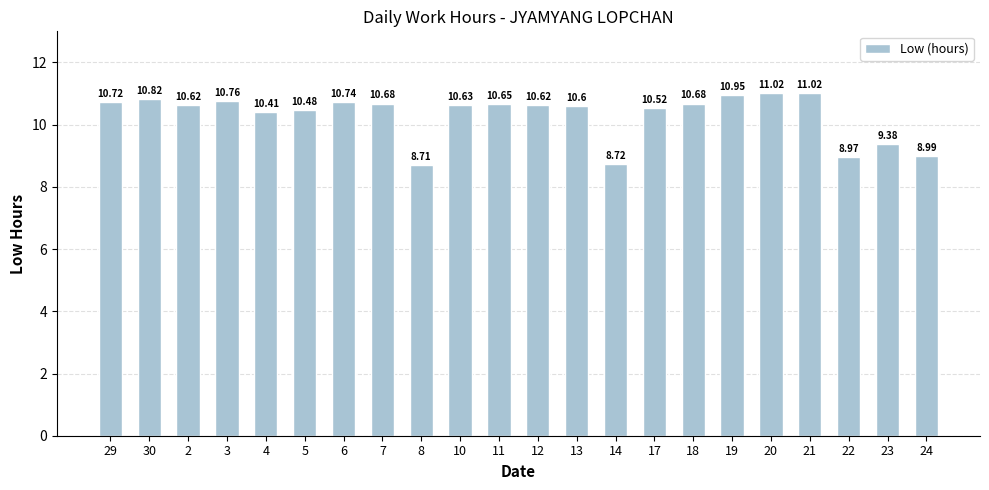

Where does the data first go above 10?

29